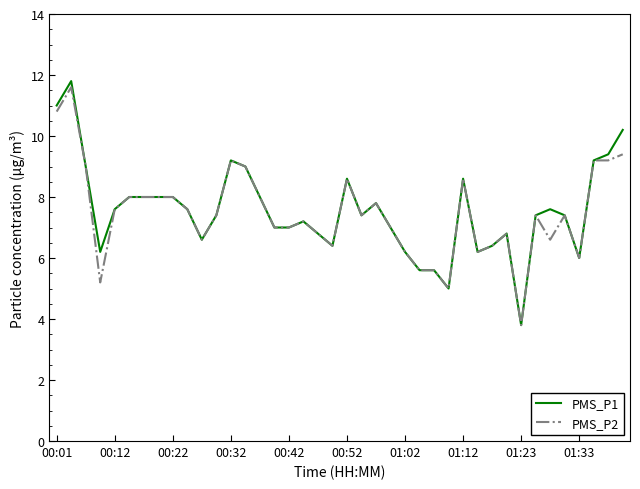

Which series has the widest spread of values?

PMS_P1